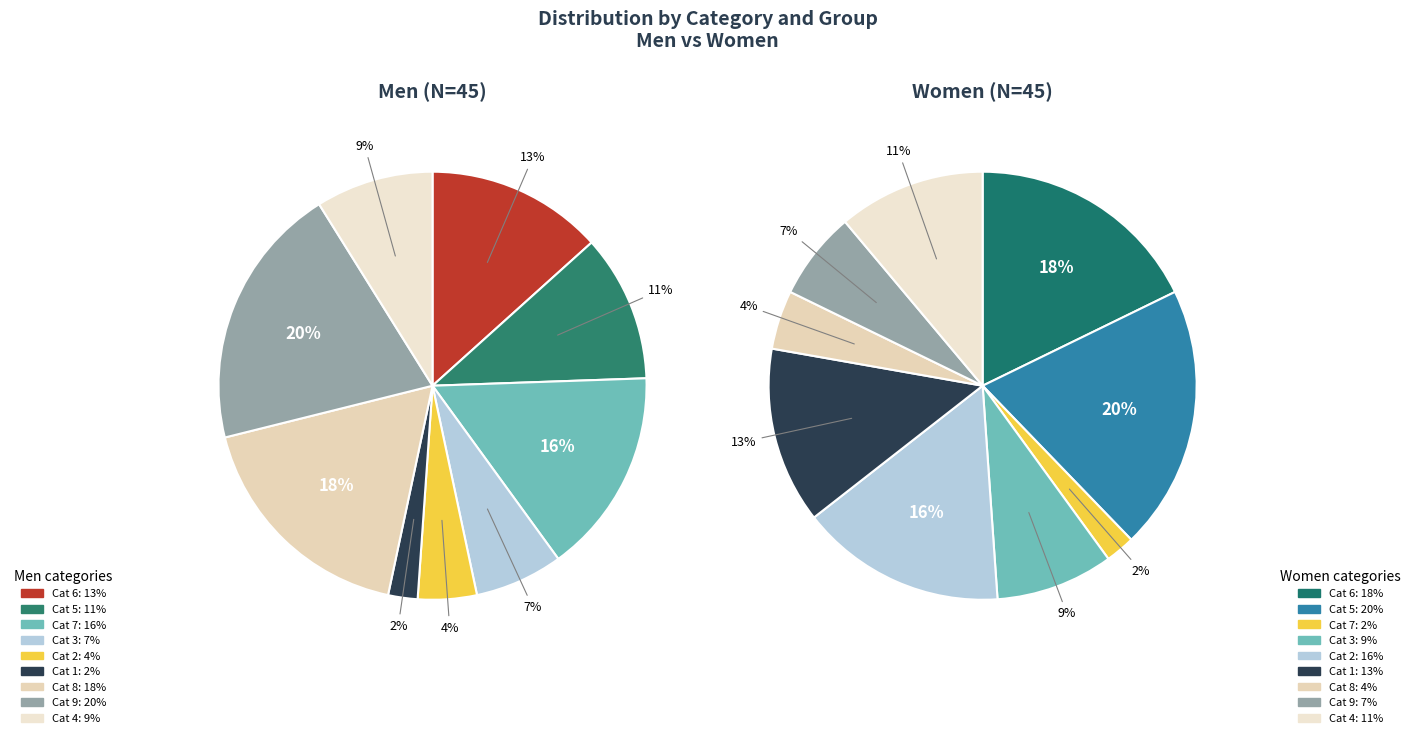

Does any single category account for the majority?

No